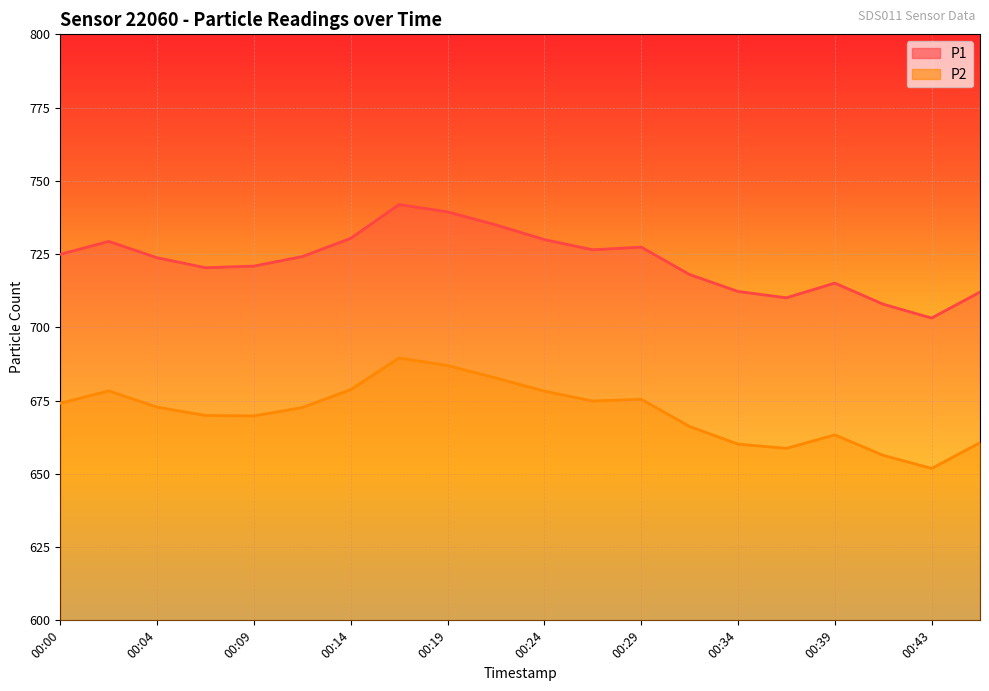

What is the difference between the highest and lowest values at 00:31?

51.9